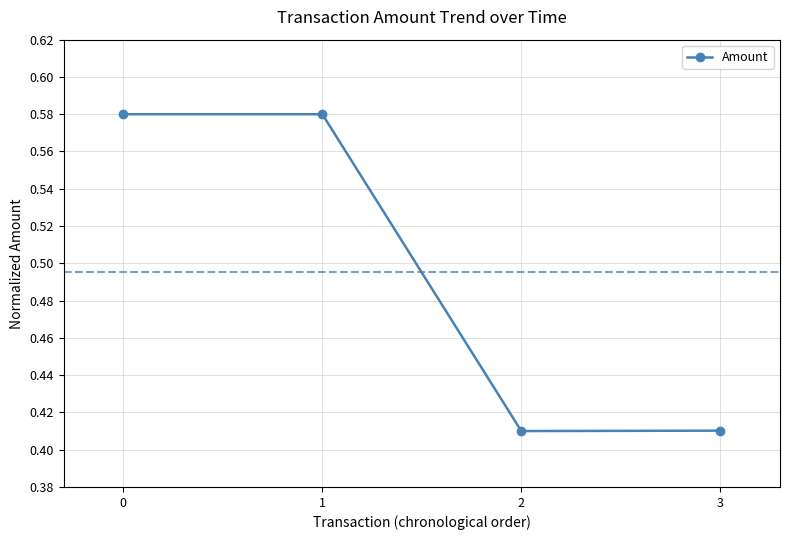

Where is the first local maximum?

1